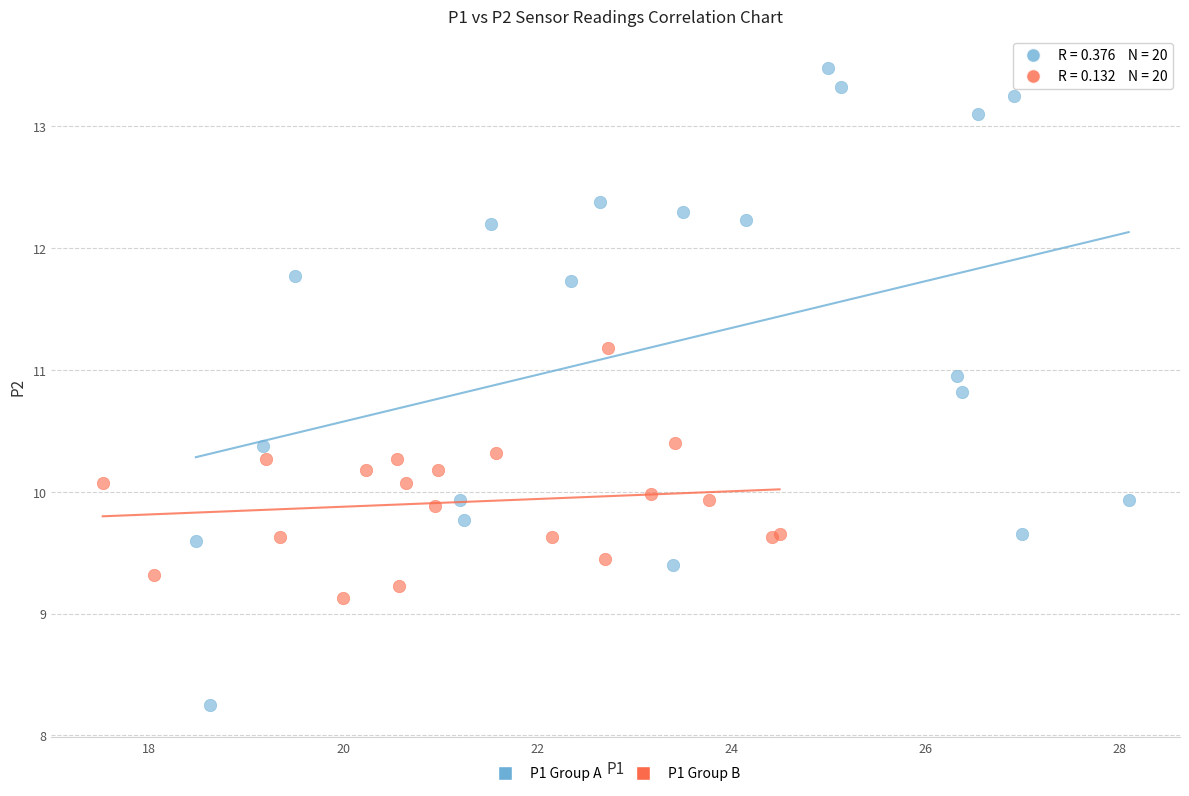

Which series has the widest spread of Y values?

P1 Group A